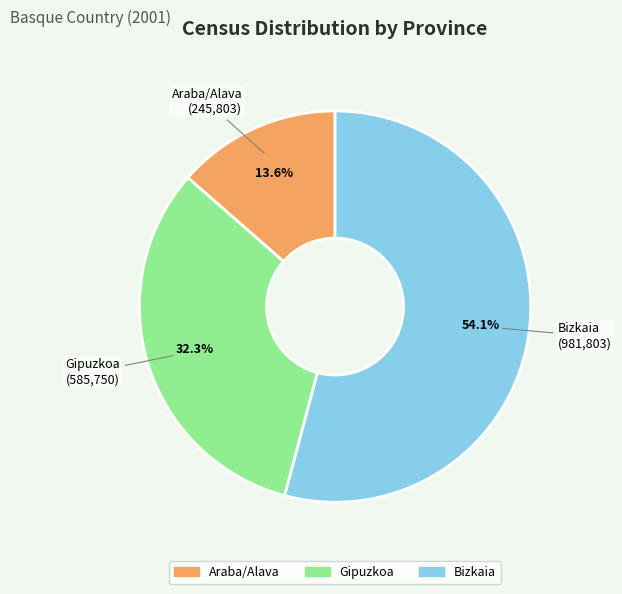

Is the sum of Bizkaia and Gipuzkoa greater than half?

Yes